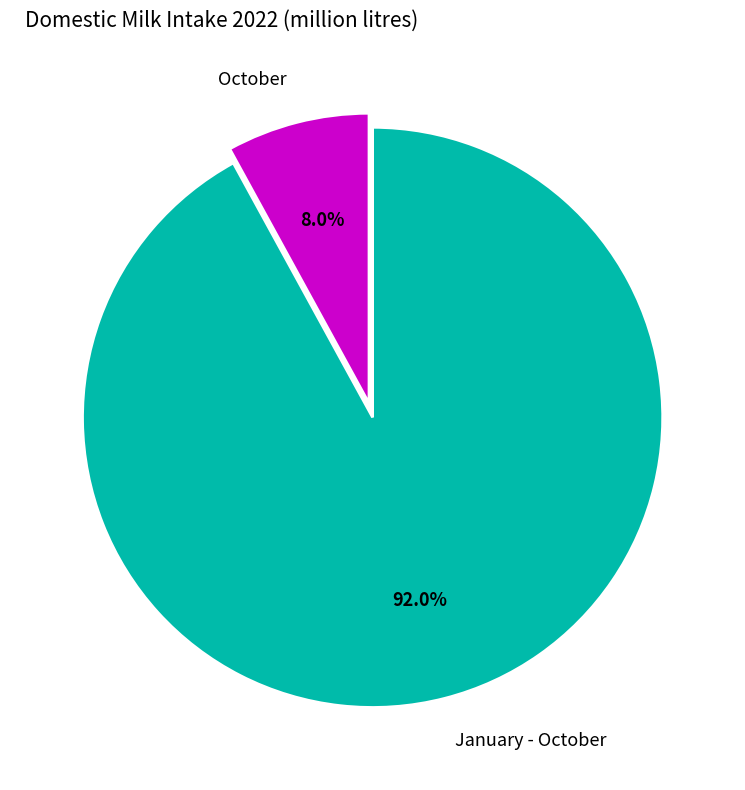

To the nearest percent, what portion does October represent?

8%